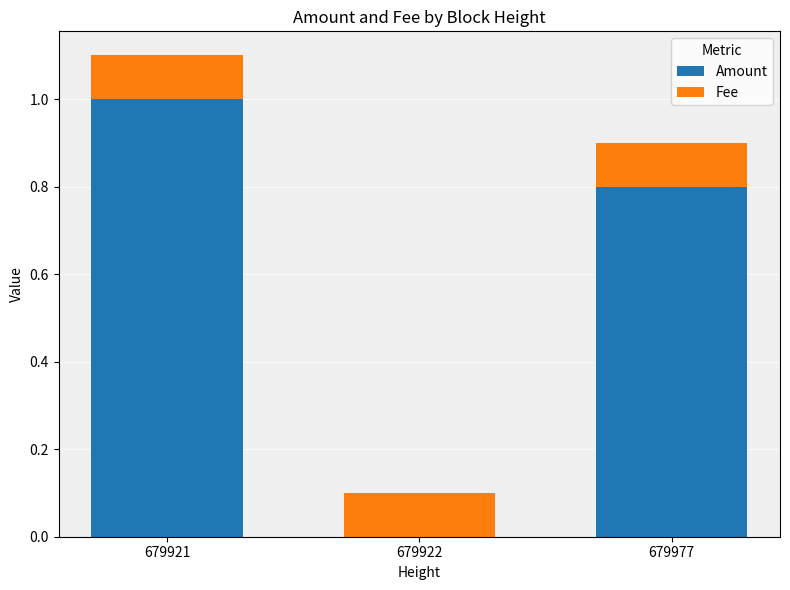

Reading right to left, list the values for the Amount series.

679977=0.8	679922=0.0	679921=1.0